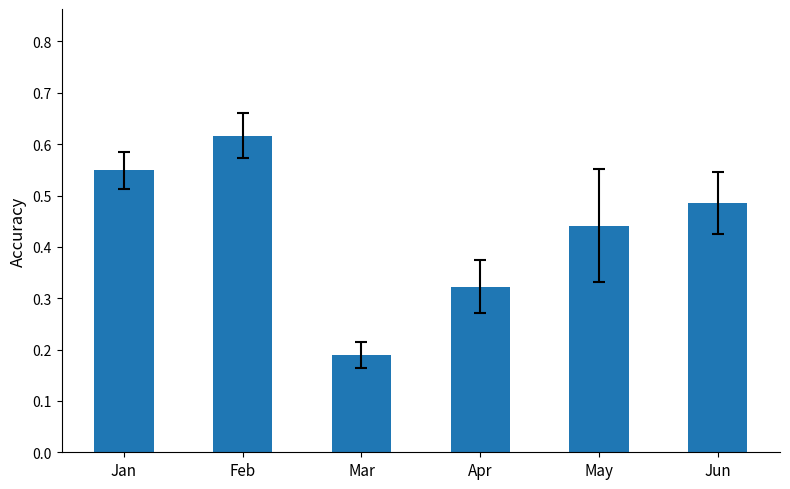

List the labels in order of value, smallest first.

Mar, Apr, May, Jun, Jan, Feb